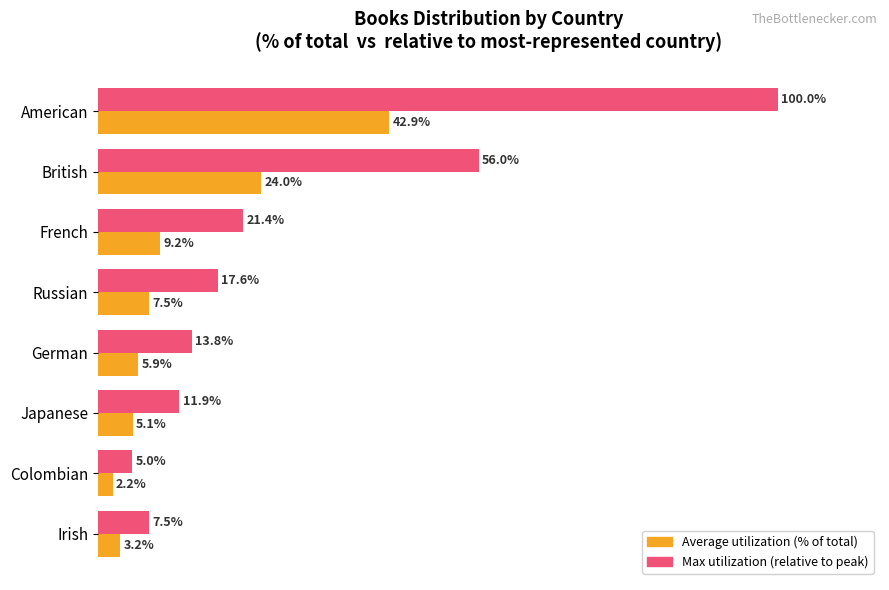

At which category is the sum across all series the highest?

American